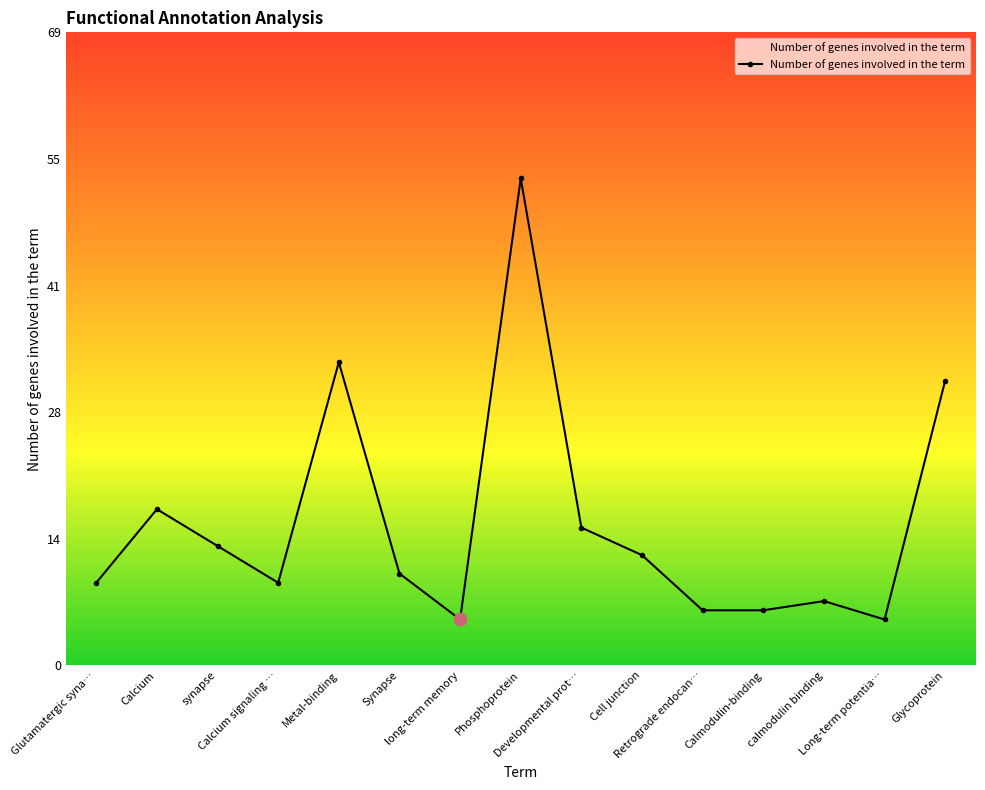

What is the maximum value shown in the chart?

53